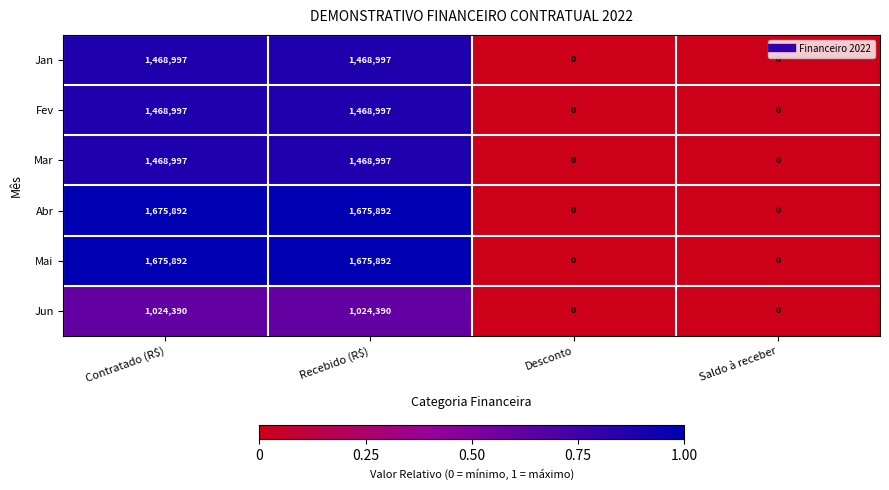

What is the total value across all series at Recebido (R$)?

8783165